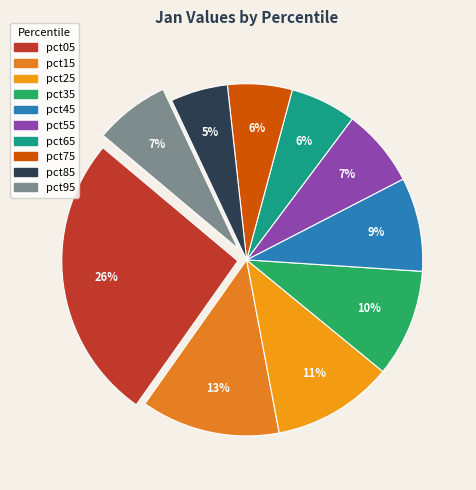

Which category has the biggest portion of the pie?

pct05